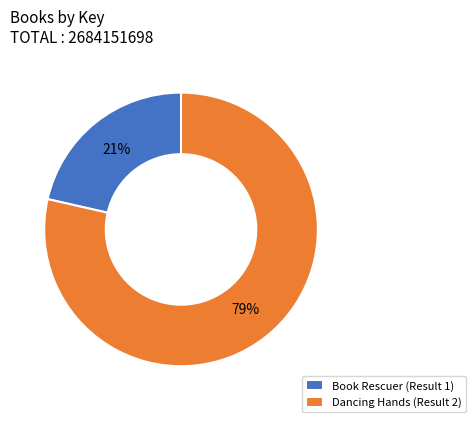

Is the sum of Book Rescuer (Result 1) and Dancing Hands (Result 2) greater than half?

Yes